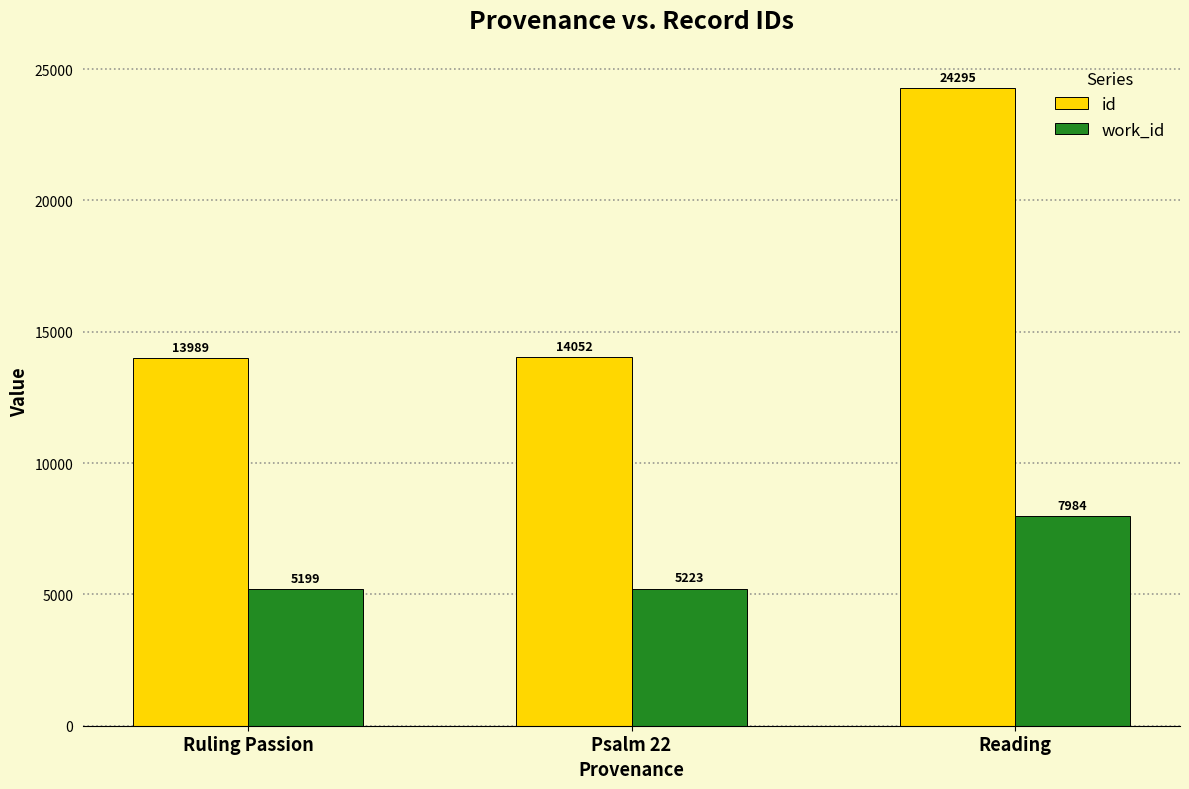

What is the sum of all work_id values?

18406